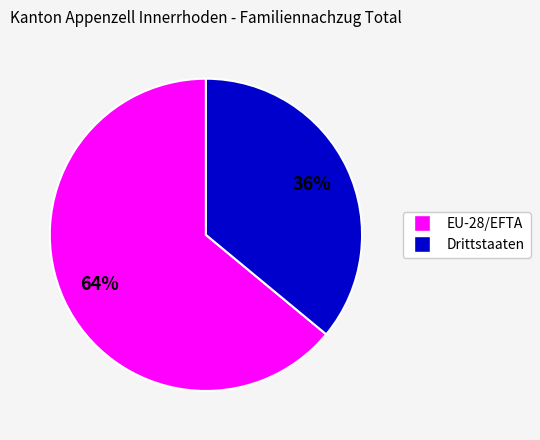

Count the number of slices in the pie.

2